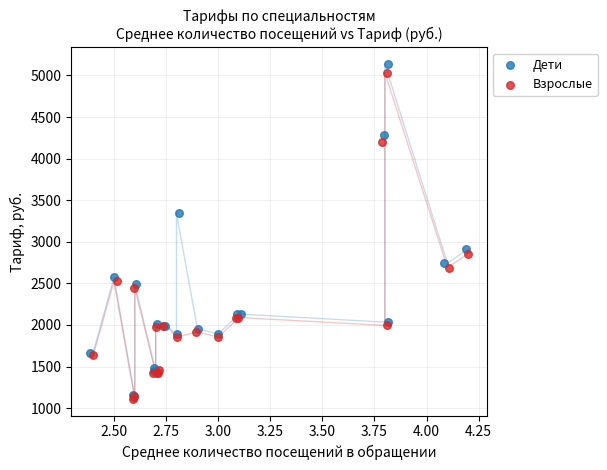

Which series has the largest Y range (max minus min)?

Дети